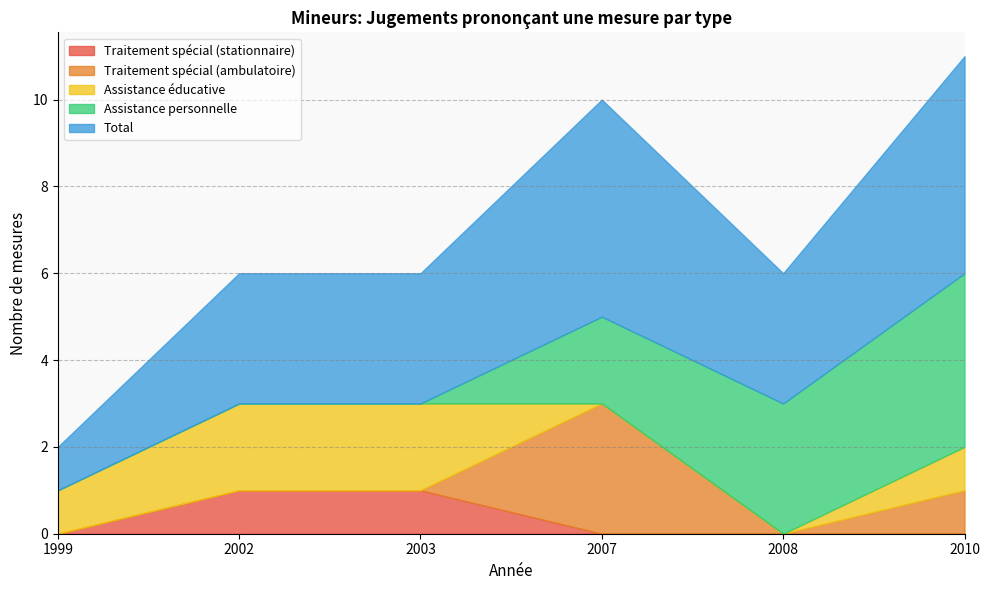

The value of Traitement spécial (stationnaire) at 2008 is 0. True or false?

True